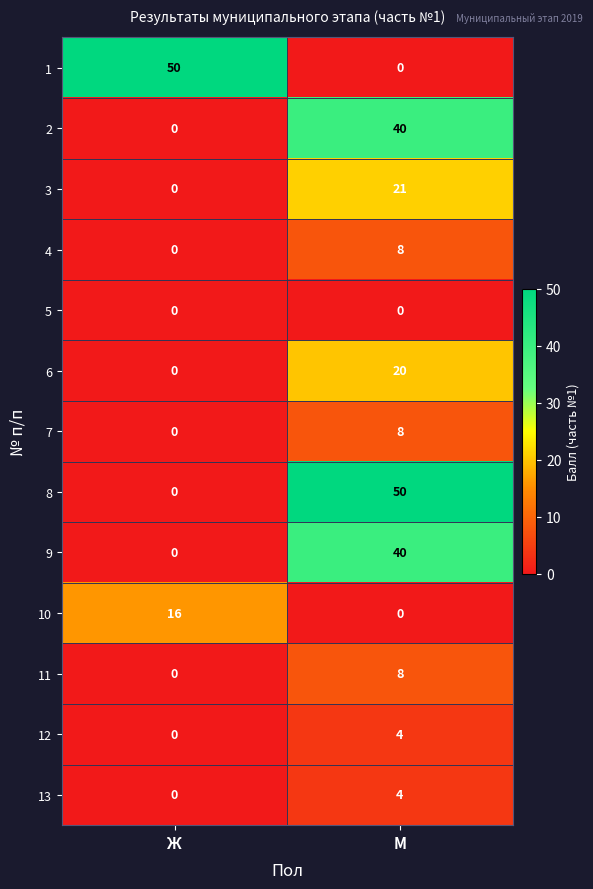

Reading right to left, extract all data points from this chart.

1: 0	50
2: 40	0
3: 21	0
4: 8	0
5: 0	0
6: 20	0
7: 8	0
8: 50	0
9: 40	0
10: 0	16
11: 8	0
12: 4	0
13: 4	0